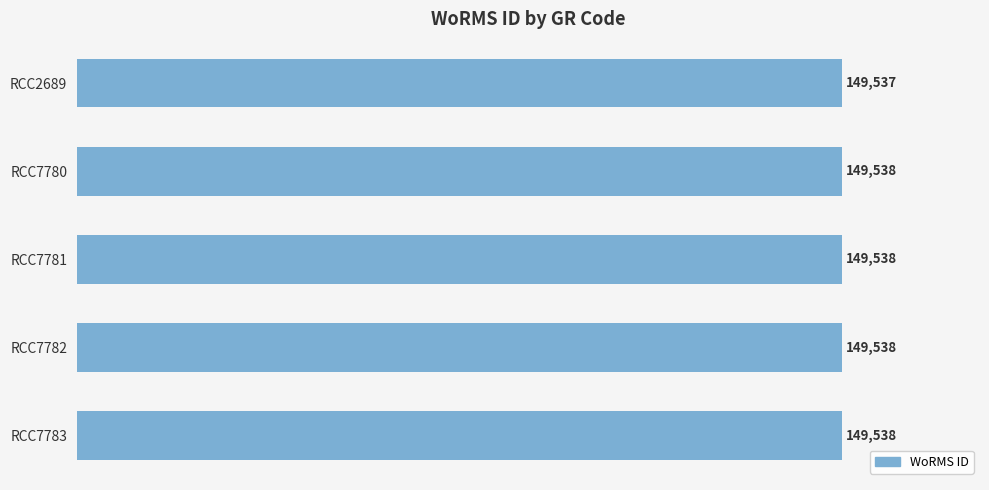

How many values are between 149538 and 149539?

4